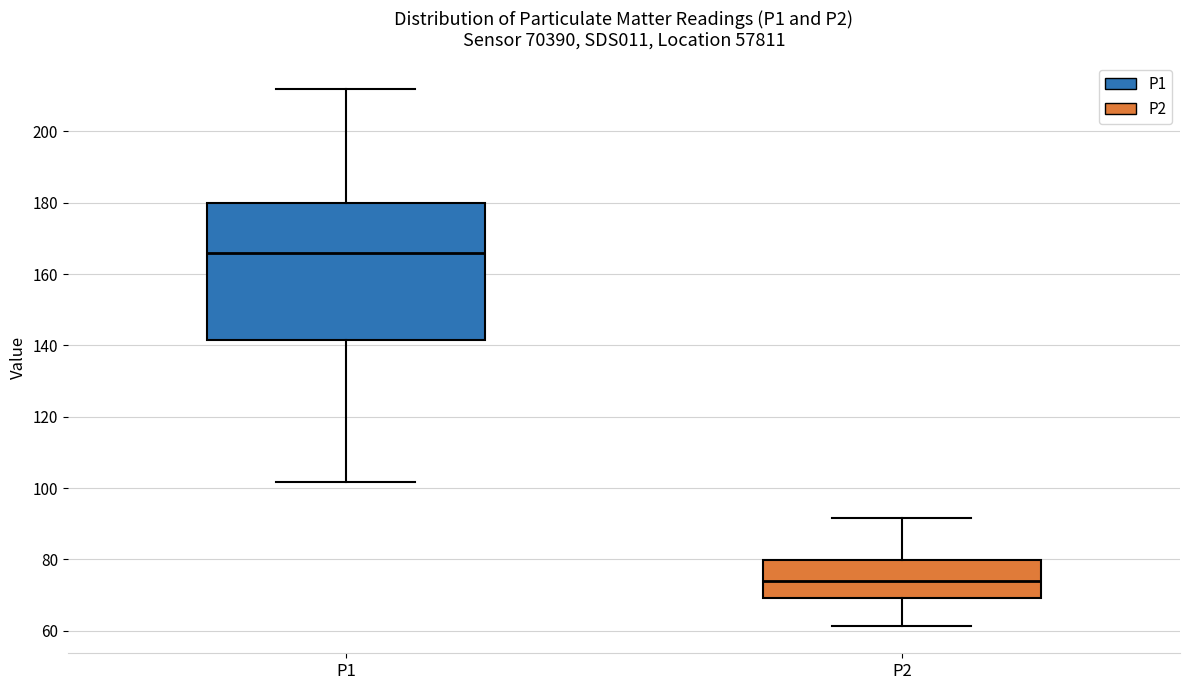

Reading left to right, transcribe this box plot: for each box, give where its median line is, the range the box spans, and where its two whiskers end, as read against the y-axis. The values are not printed on the chart, so give them approximately, as read against the axis.

P1: median 166, box 142 to 180, whiskers 102 to 212
P2: median 74, box 70 to 80, whiskers 62 to 92